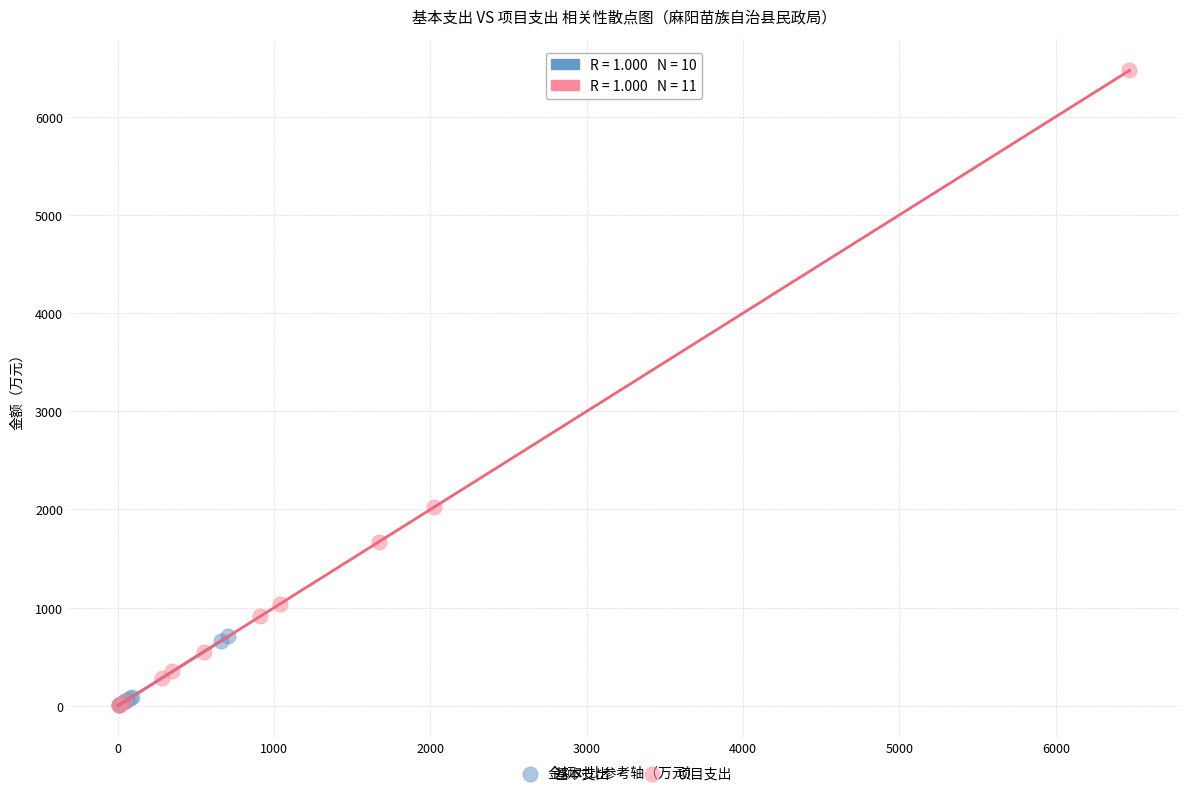

Which series has the widest spread of Y values?

项目支出